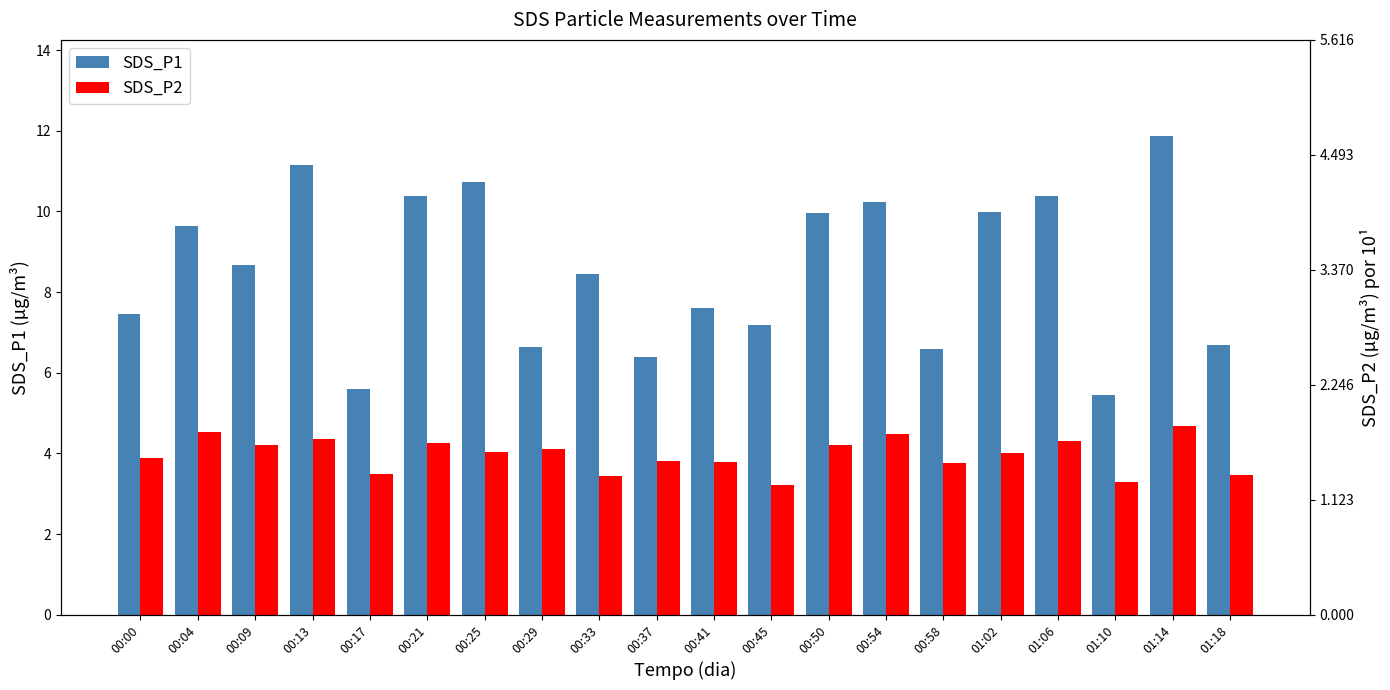

What is the lowest value of the SDS_P2 series?

3.2